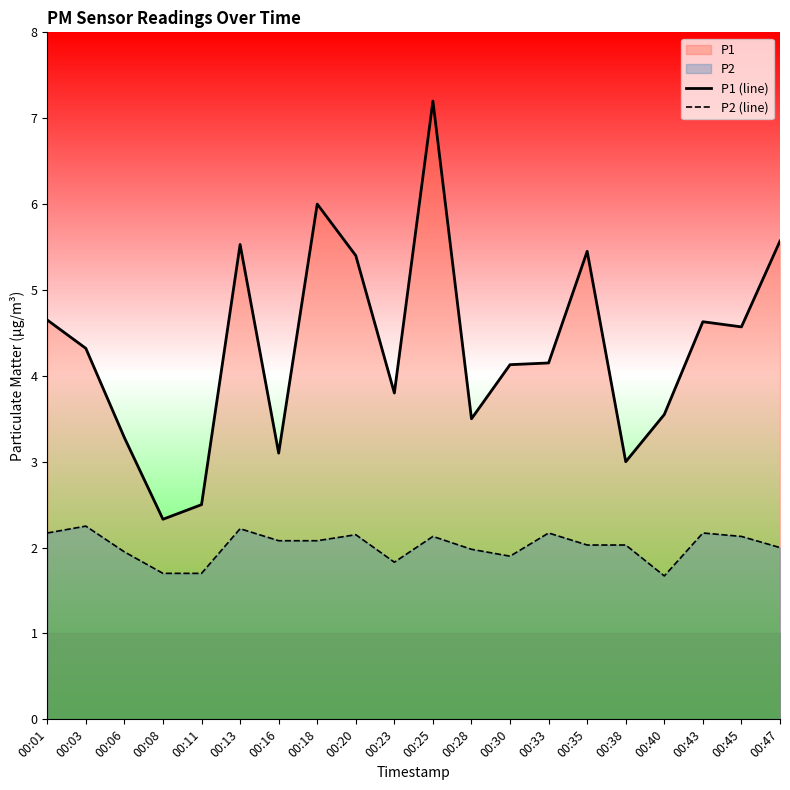

At which category is the sum across all series the highest?

00:25